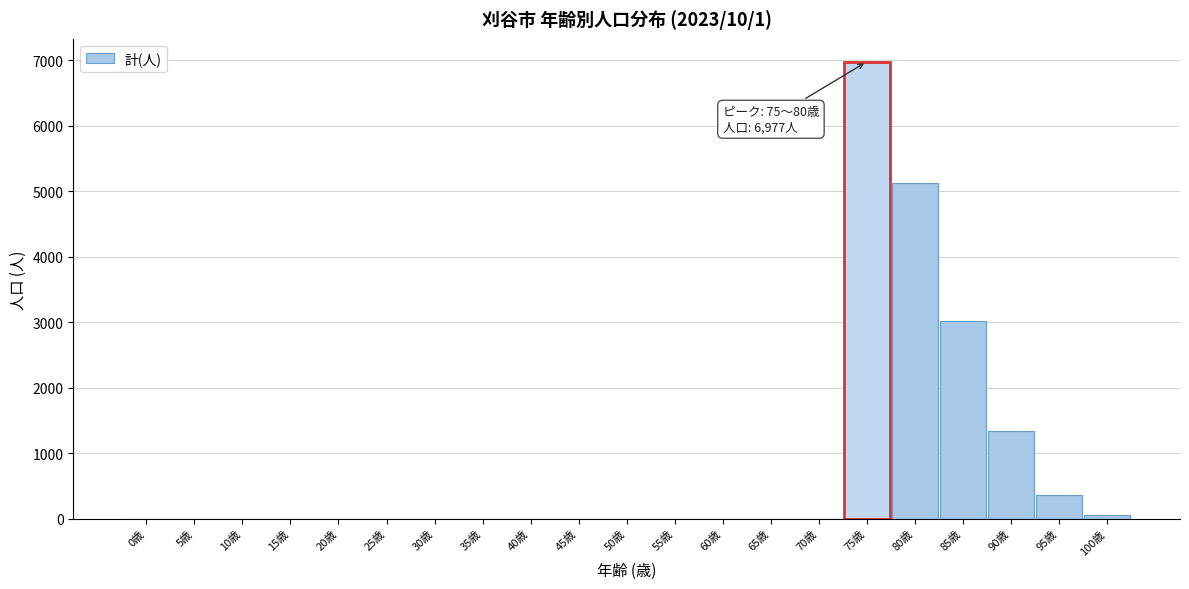

Reading right to left, extract all data points from this chart.

100歳=51	95歳=368	90歳=1344	85歳=3018	80歳=5119	75歳=6977	70歳=0	65歳=0	60歳=0	55歳=0	50歳=0	45歳=0	40歳=0	35歳=0	30歳=0	25歳=0	20歳=0	15歳=0	10歳=0	5歳=0	0歳=0